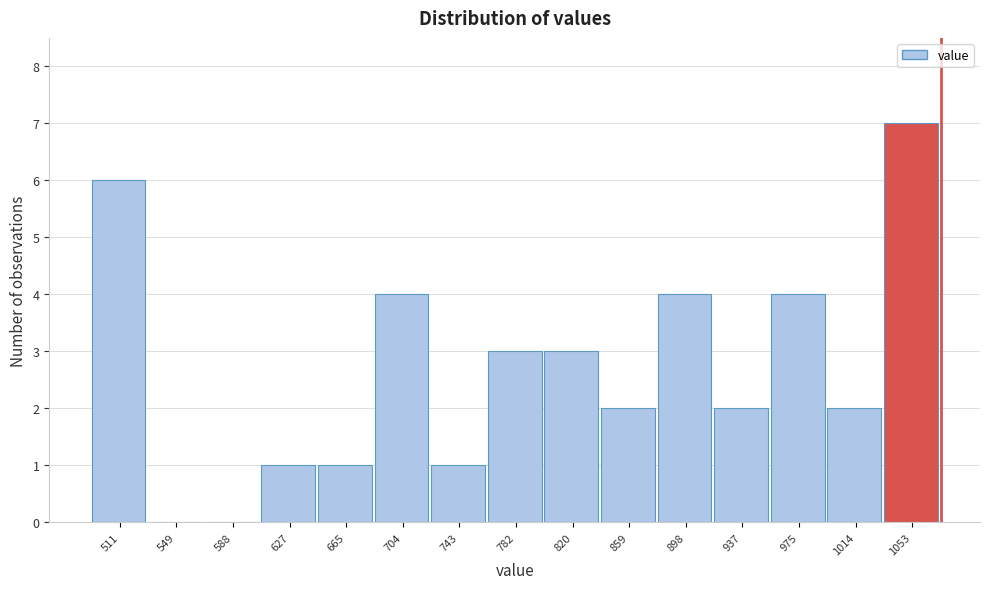

Reading left to right, list all the values displayed in this chart.

511=6	549=0	588=0	627=1	665=1	704=4	743=1	782=3	820=3	859=2	898=4	937=2	975=4	1014=2	1053=7